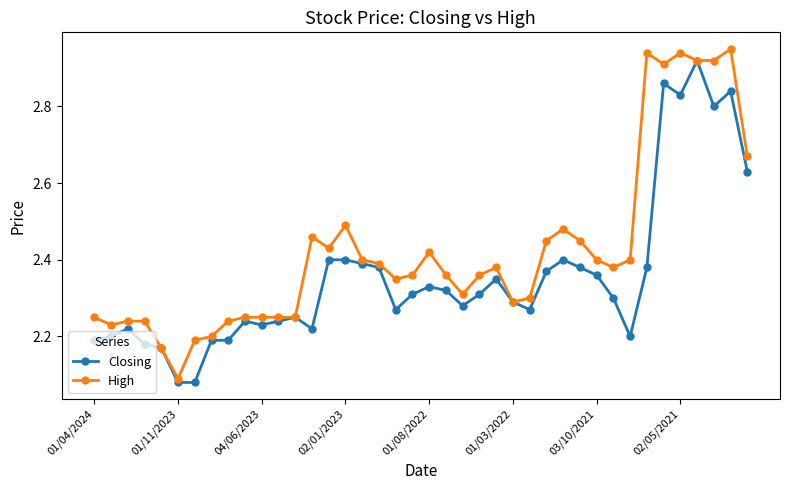

Which series has the largest total across all categories?

High